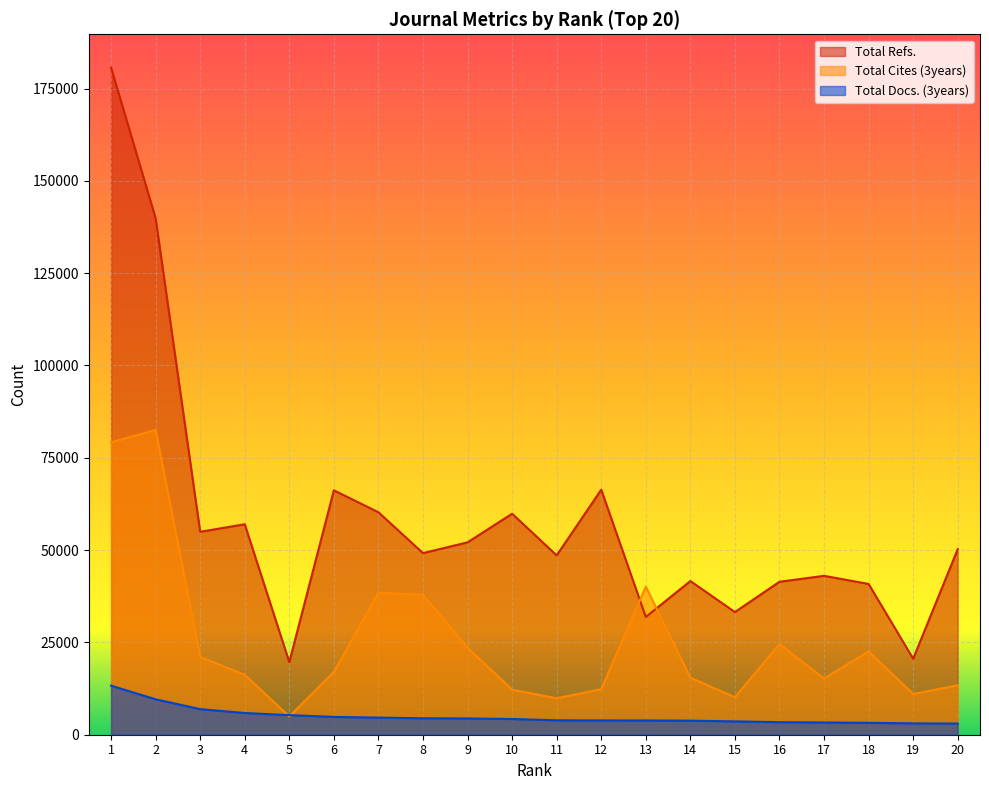

What is the sum of all Total Cites (3years) values?

507959